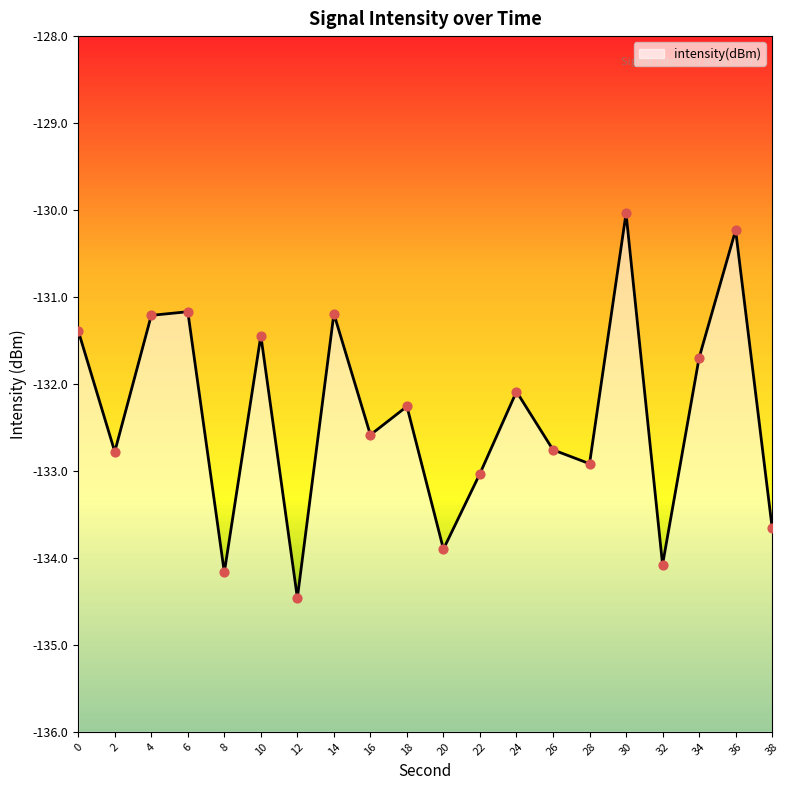

What is the change in value from 12 to 22?

+1.4